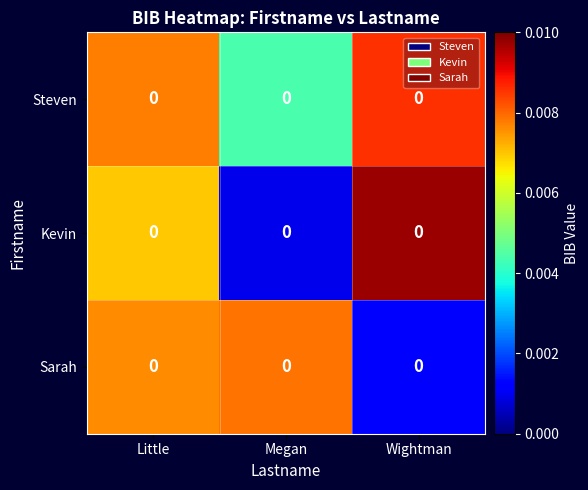

Reading right to left, transcribe all the data shown in this chart.

Steven: Wightman=0.0	Megan=0.0	Little=0.0
Kevin: Wightman=0.0	Megan=0.0	Little=0.0
Sarah: Wightman=0.0	Megan=0.0	Little=0.0